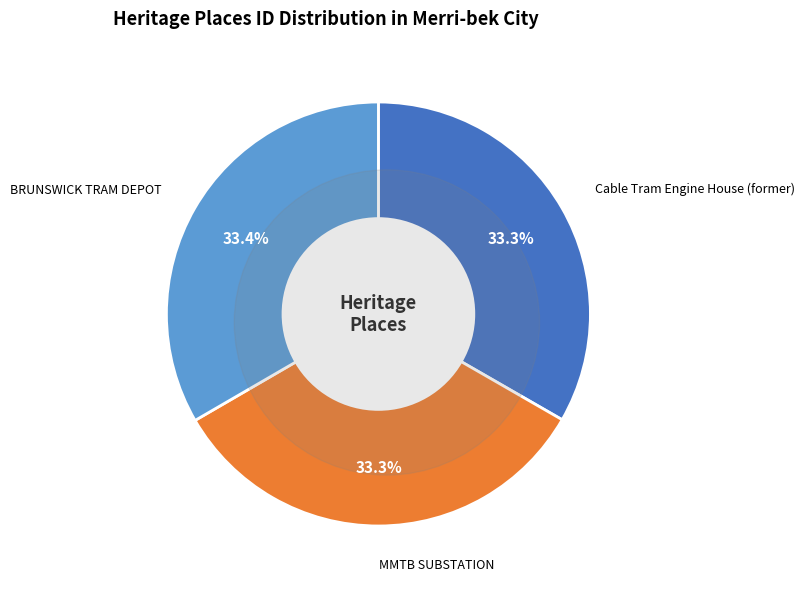

True or false: Cable Tram Engine House (former) accounts for 43% of the total.

False